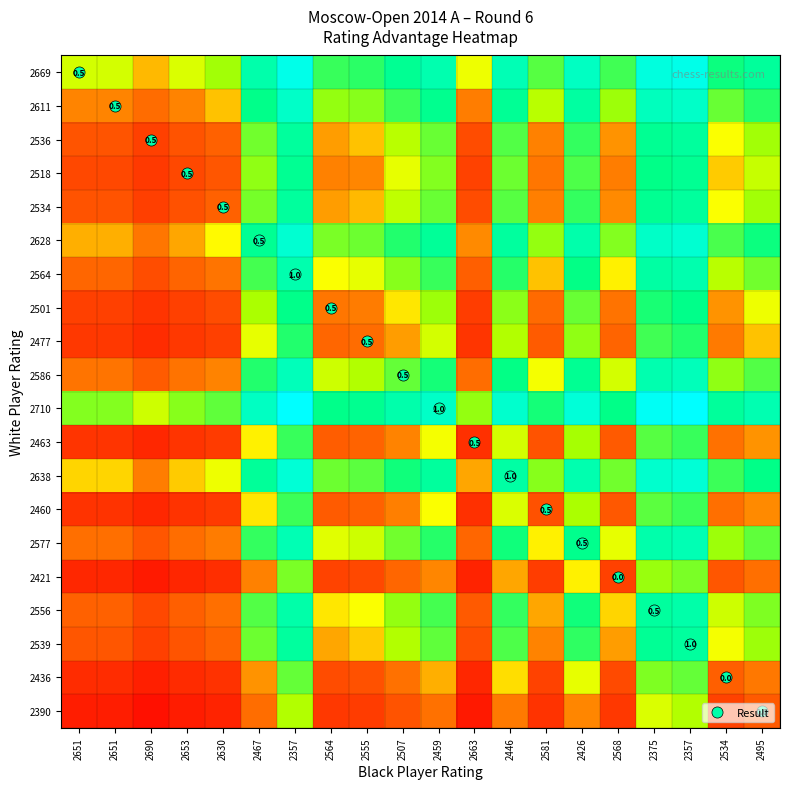

Count the 2518 values in the range 0 to 1.

20